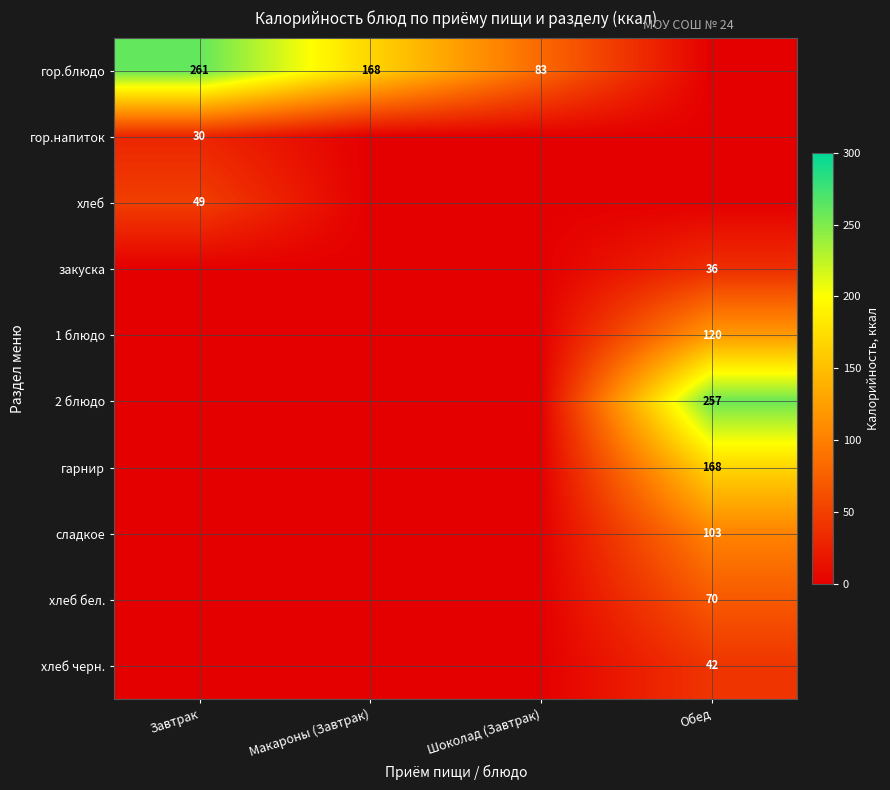

What is the difference between the maximum and minimum values in the сладкое series?

103